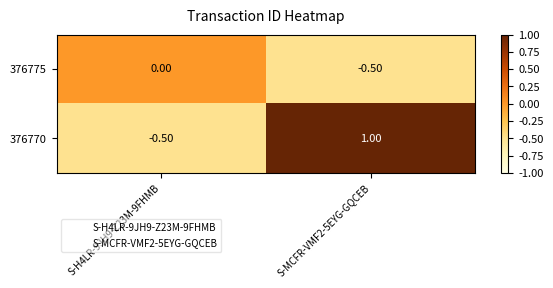

What is the sum of the 376775 values at S-MCFR-VMF2-5EYG-GQCEB and S-H4LR-9JH9-Z23M-9FHMB?

-0.5